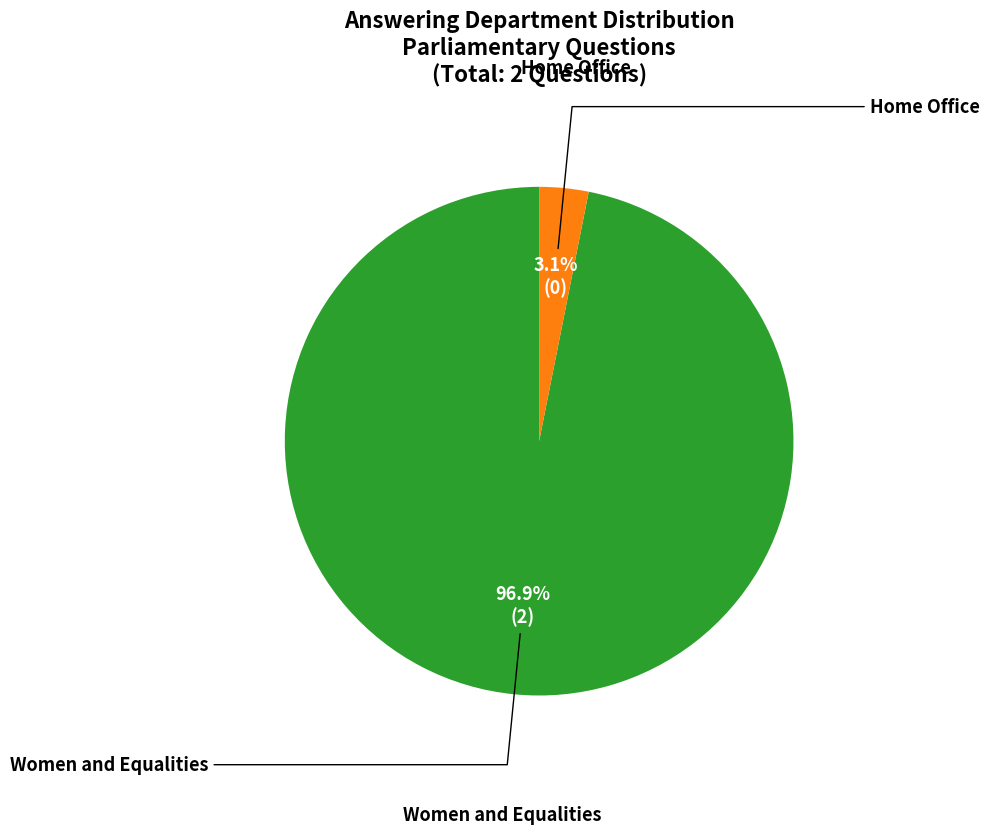

Is there any slice that represents more than half of the pie?

Yes